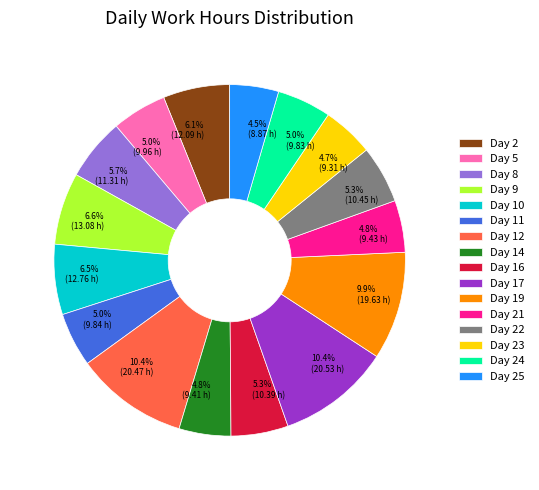

To the nearest percent, what portion does Day 23 represent?

5%